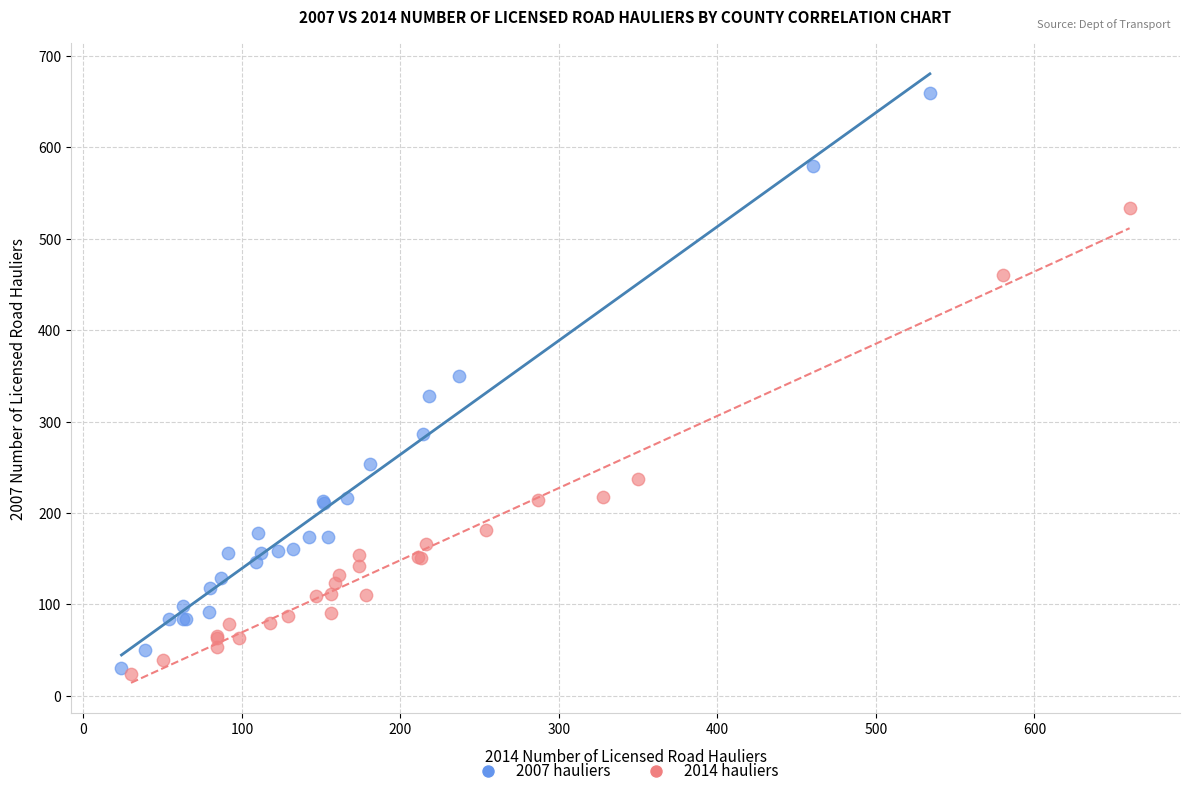

Which series has the widest spread of Y values?

2007 hauliers